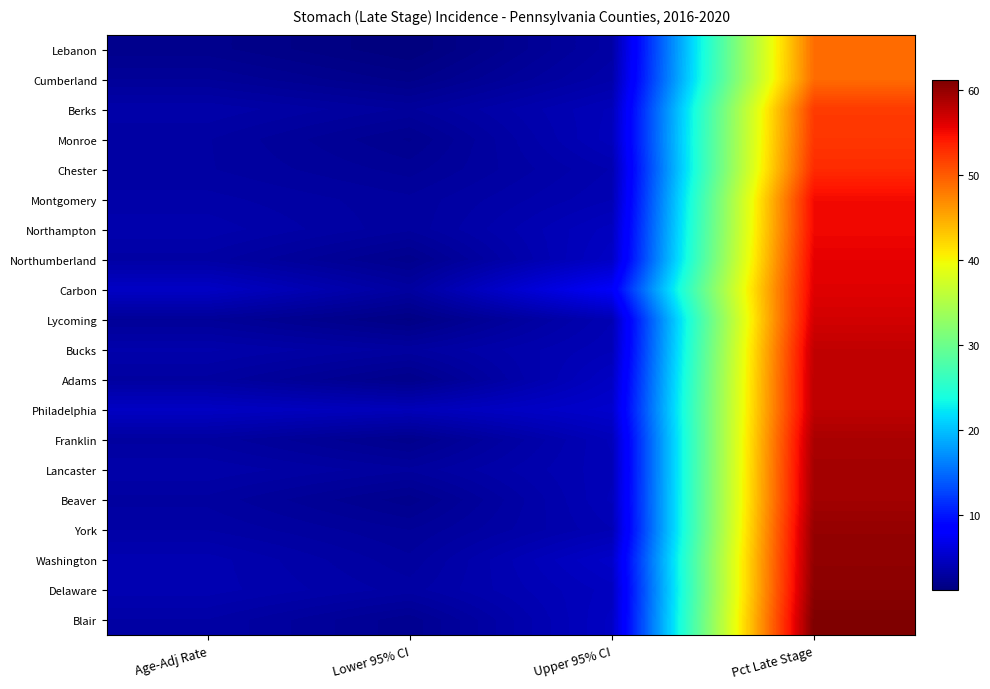

What is the spread (max minus min) of values at Lower 95% CI?

3.1